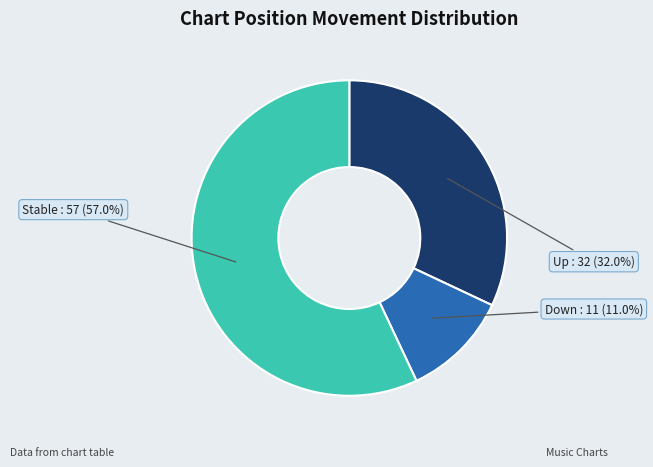

Does any single category account for the majority?

Yes